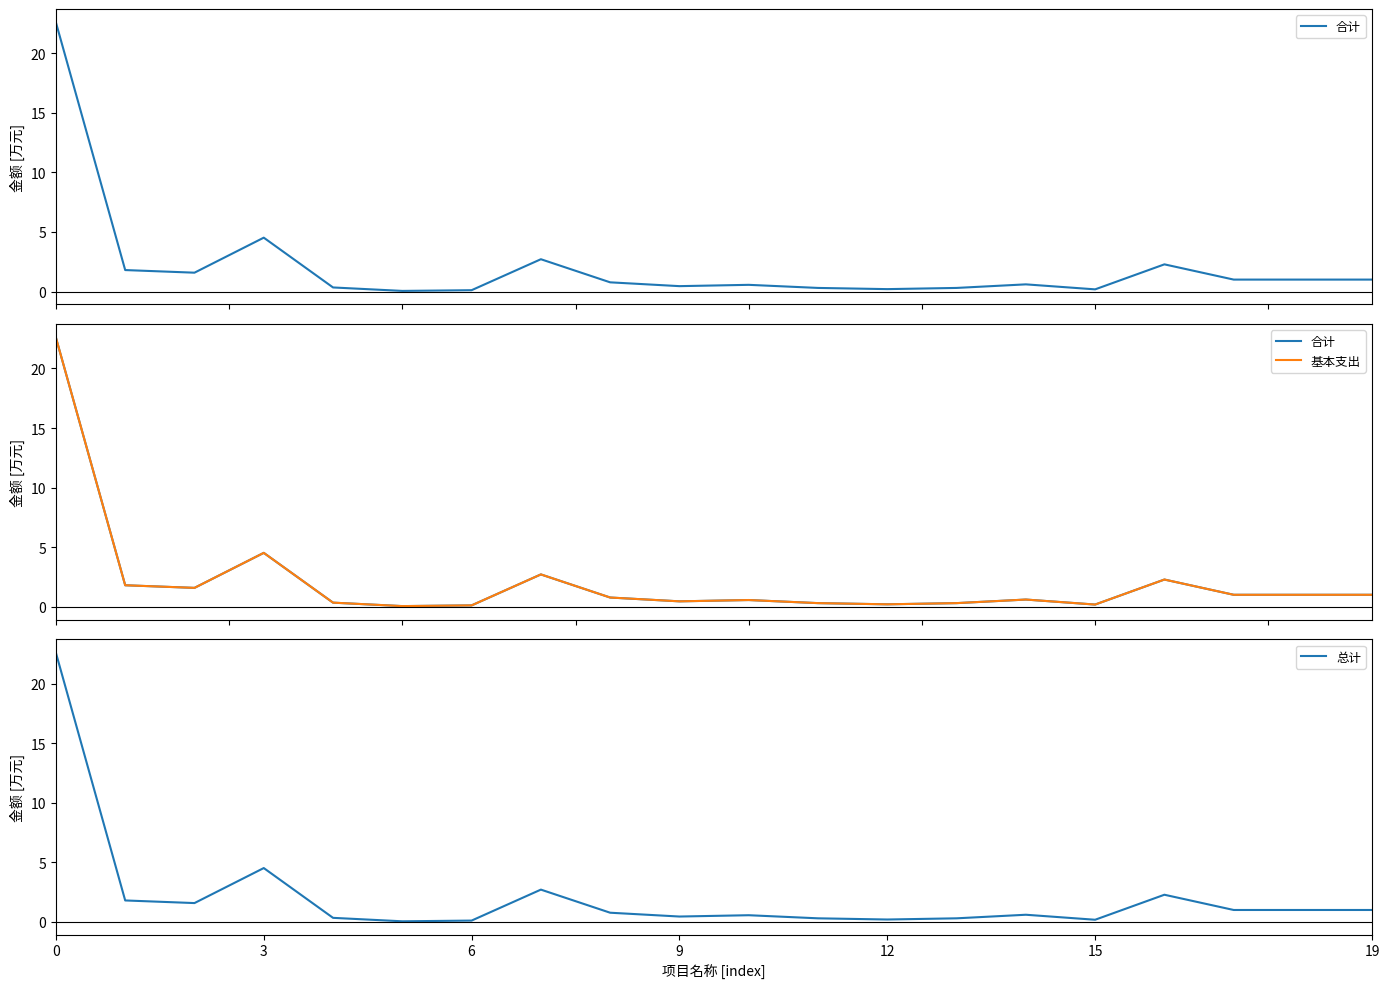

What is the value of the 总计 point at the 11th from the left?

0.6